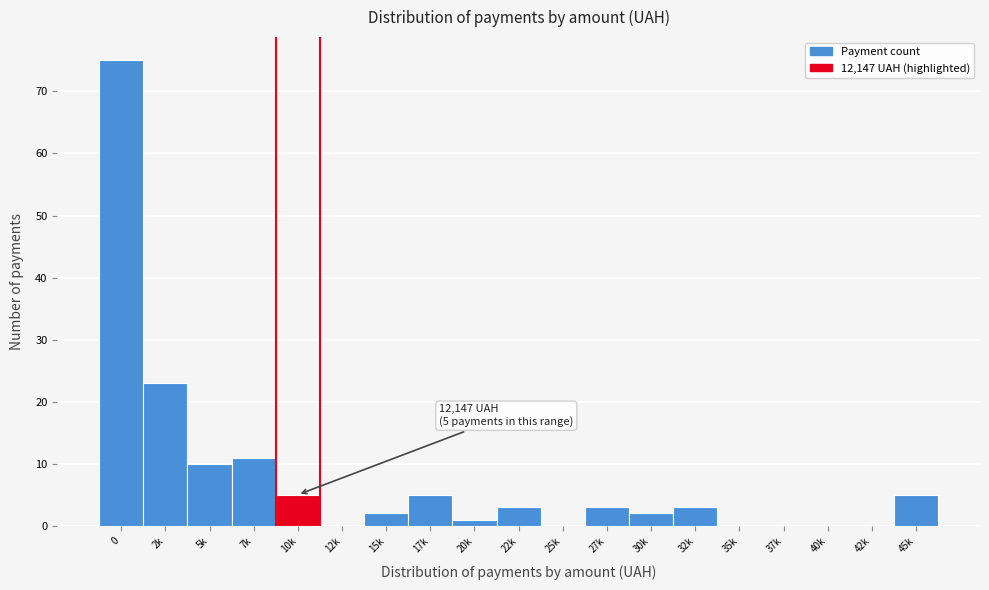

Reading left to right, extract all data points from this chart.

0=75	2k=23	5k=10	7k=11	10k=5	12k=0	15k=2	17k=5	20k=1	22k=3	25k=0	27k=3	30k=2	32k=3	35k=0	37k=0	40k=0	42k=0	45k=5